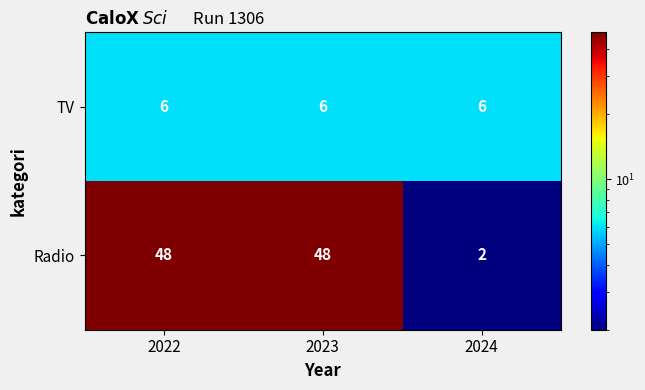

Rank the series at 2022 from highest to lowest value.

Radio, TV